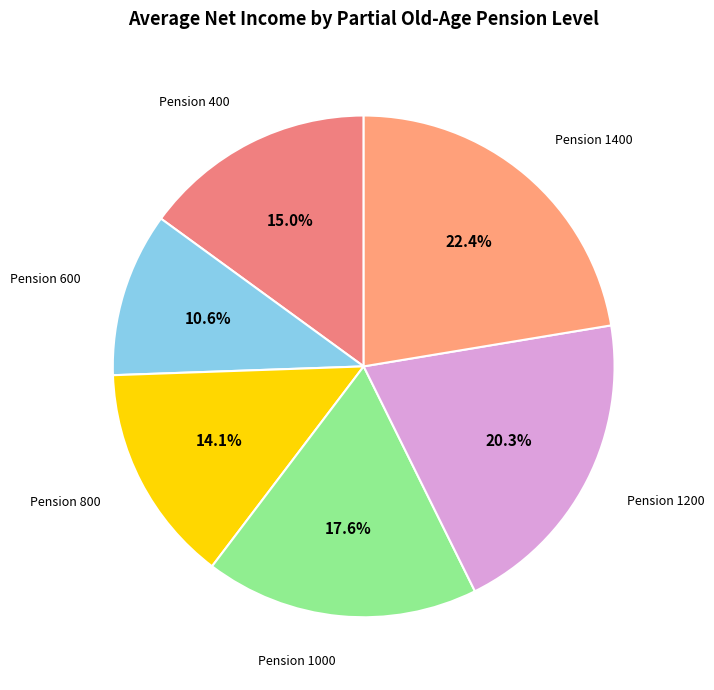

How many segments does this pie chart have?

6